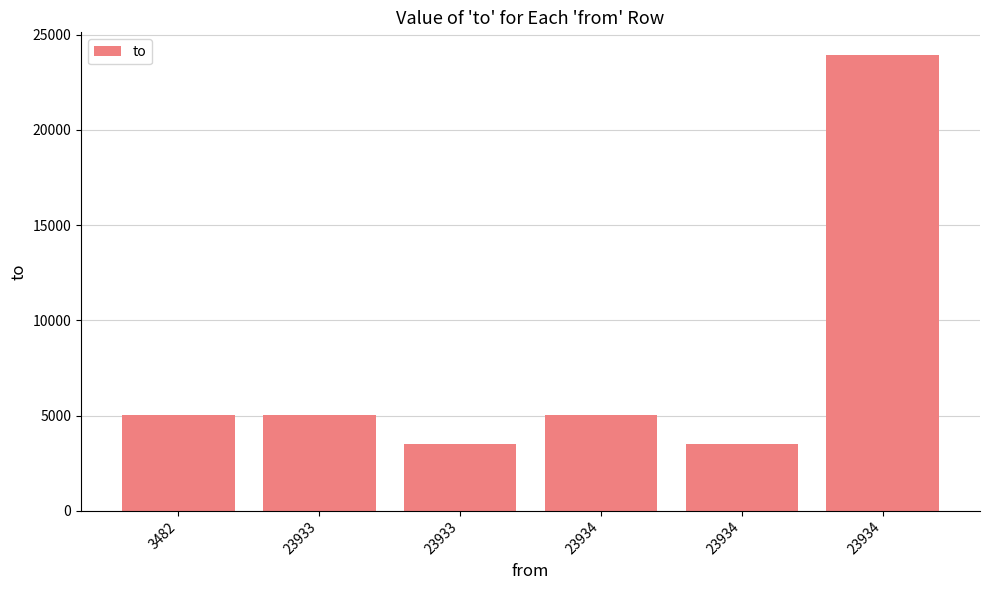

What is the value of the 2nd bar from the left?

5032